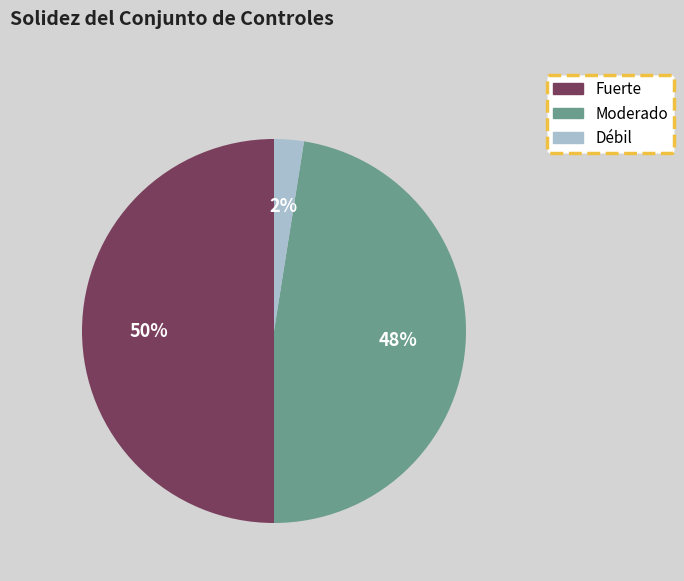

The Fuerte slice represents 55% of the pie. True or false?

False